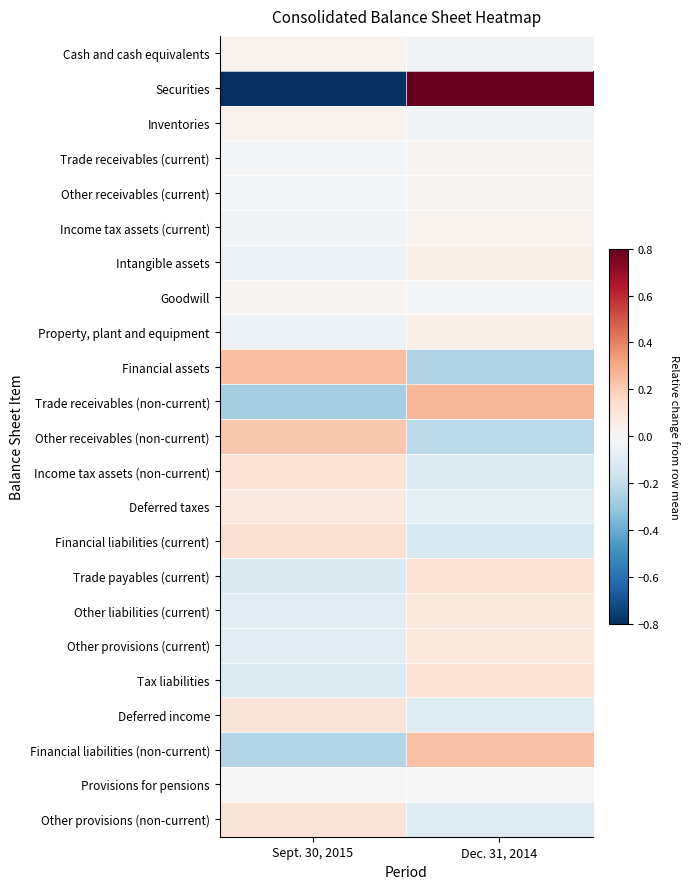

At which category does the chart reach its peak across all series?

Dec. 31, 2014